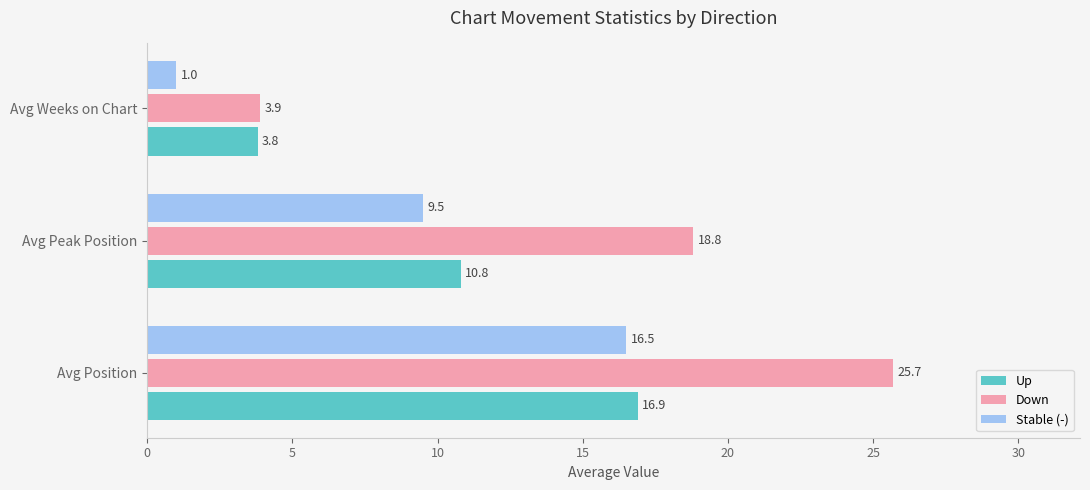

What is the sum of all Stable (-) values?

27.0